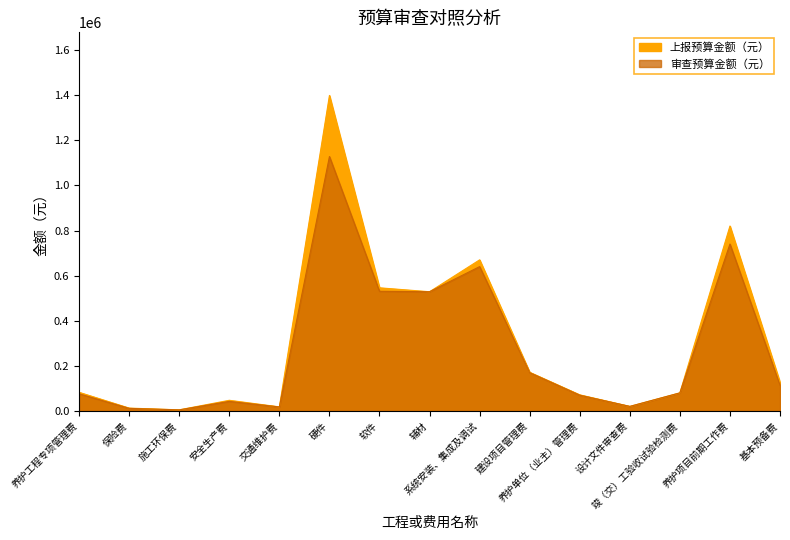

At which category does the chart reach its peak across all series?

硬件